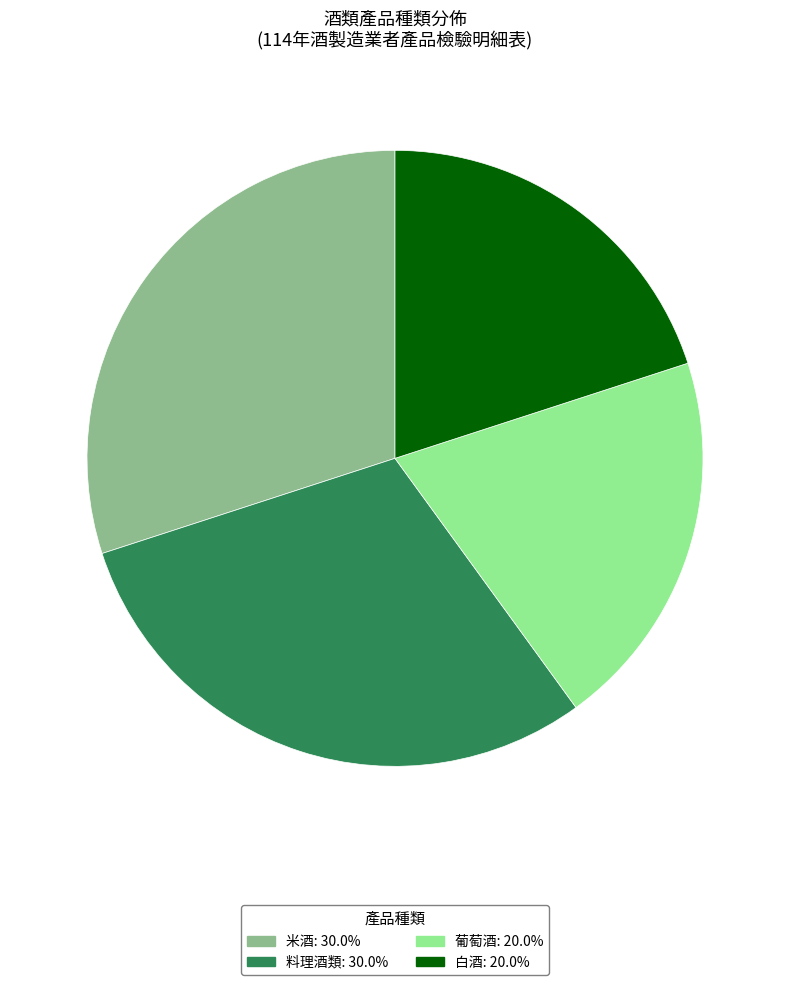

Is 白酒: 20.0% the majority of the pie?

No